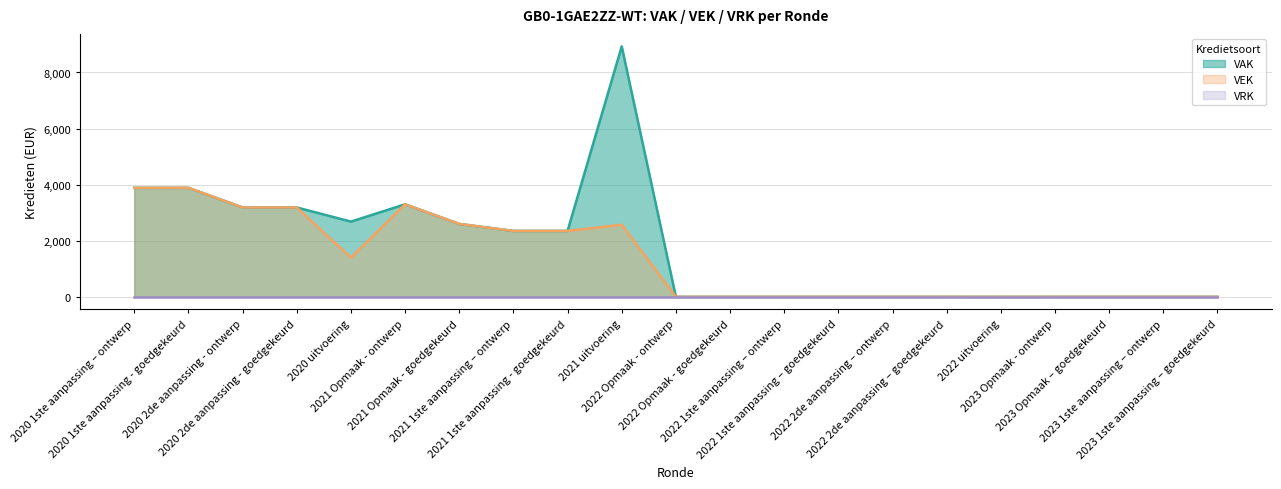

Which category has the highest value in the VEK series?

2020 1ste aanpassing – ontwerp